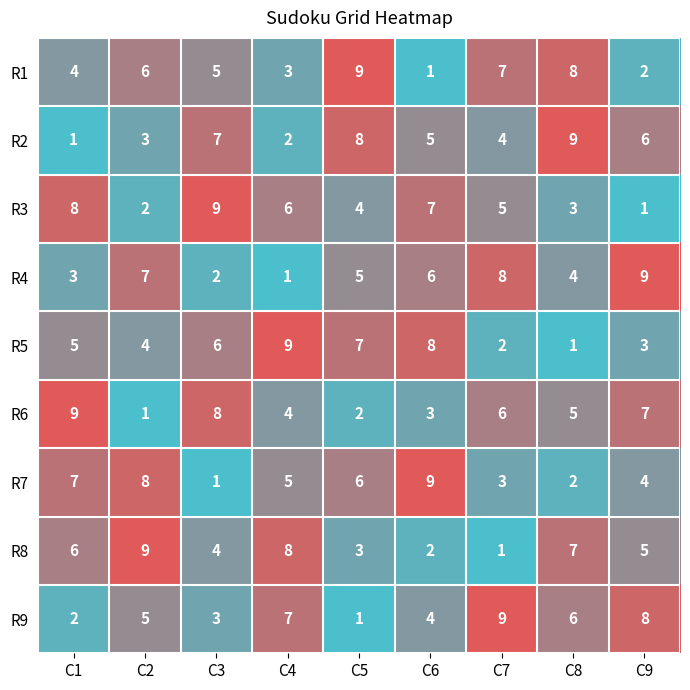

How many R2 values are between 3 and 7?

5